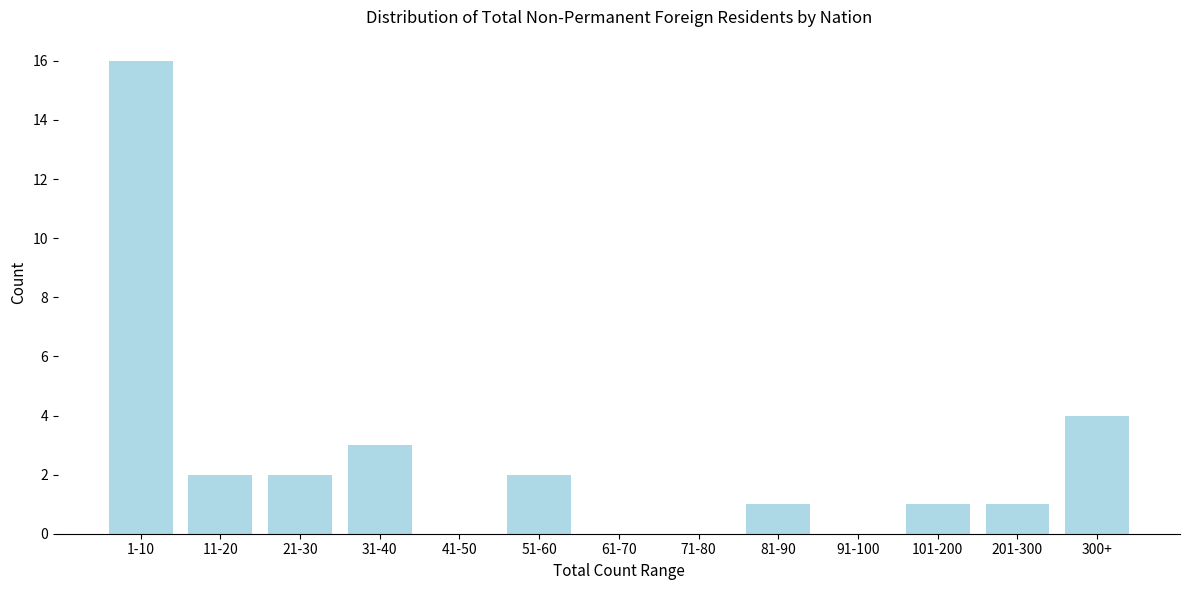

Reading right to left, transcribe all the data shown in this chart.

300+=4	201-300=1	101-200=1	91-100=0	81-90=1	71-80=0	61-70=0	51-60=2	41-50=0	31-40=3	21-30=2	11-20=2	1-10=16